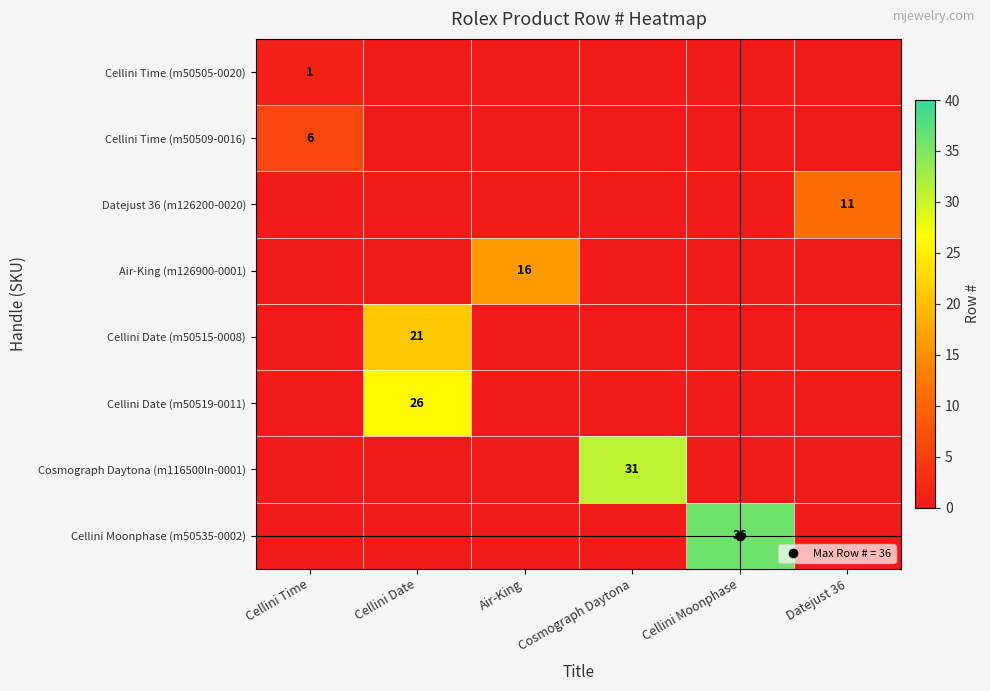

How many positive values does the Air-King (m126900-0001) series have?

1